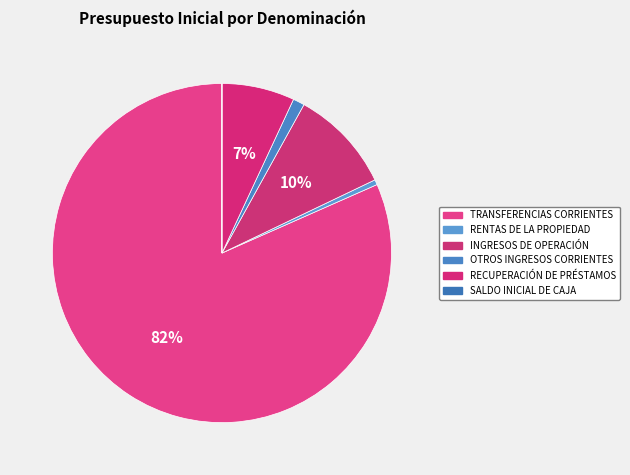

To the nearest percent, what is the combined percentage of SALDO INICIAL DE CAJA and INGRESOS DE OPERACIÓN?

10%